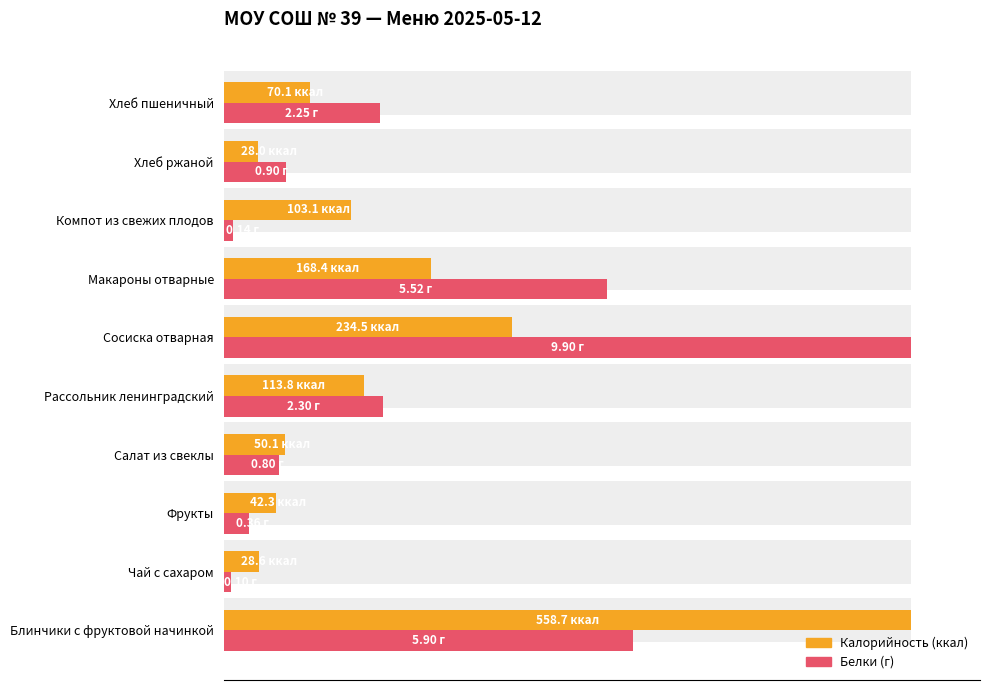

At Рассольник ленинградский, list the series in order from smallest to largest.

Калорийность, Белки